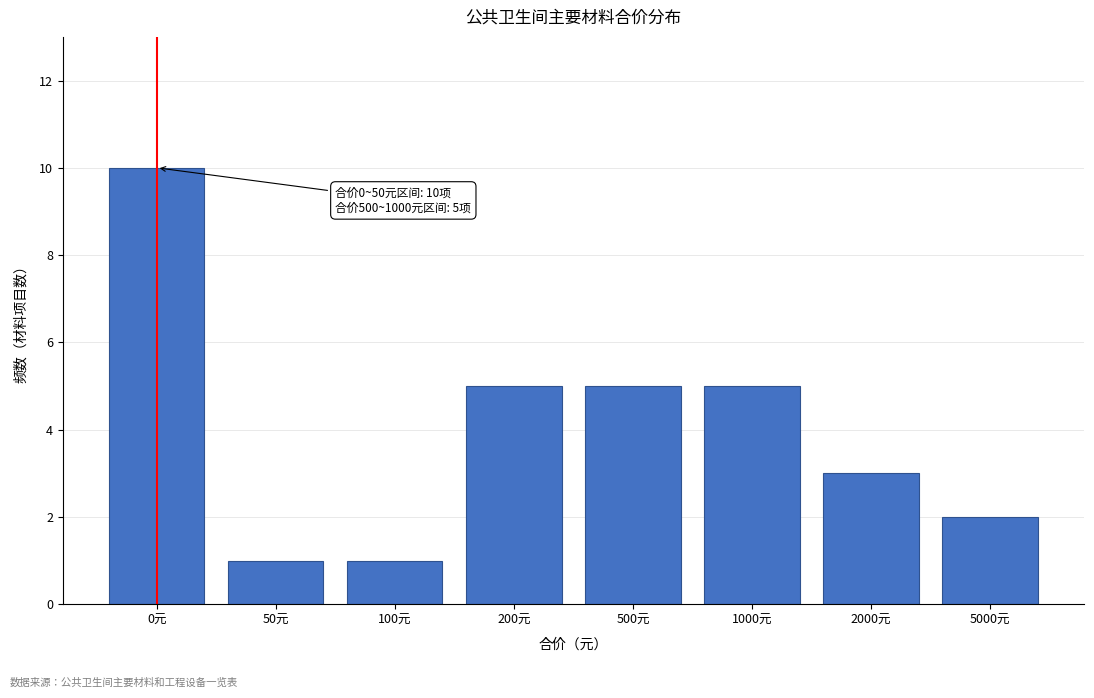

Reading right to left, extract all data points from this chart.

5000元=2	2000元=3	1000元=5	500元=5	200元=5	100元=1	50元=1	0元=10